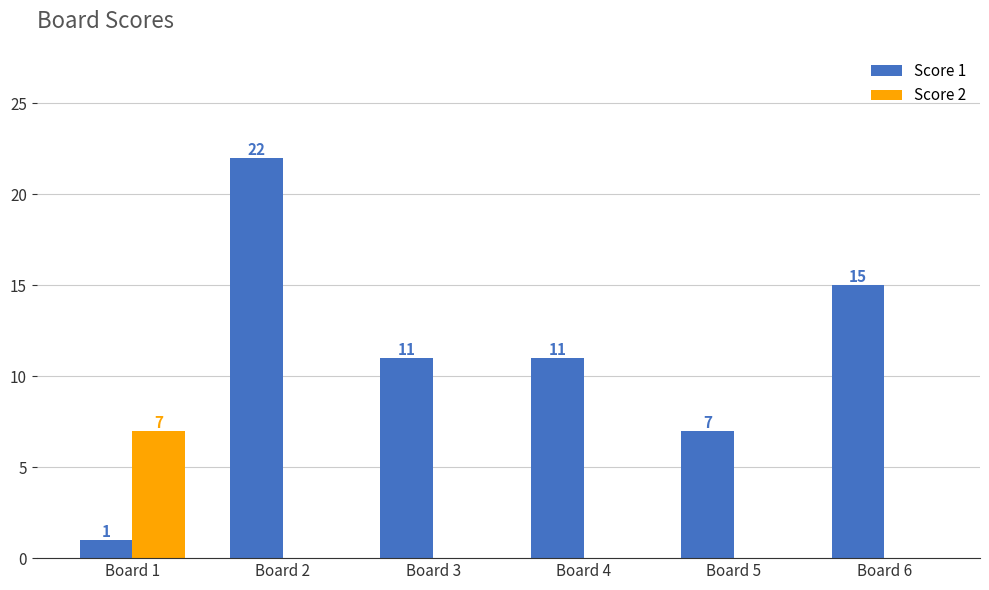

At which category is the sum across all series the highest?

Board 2